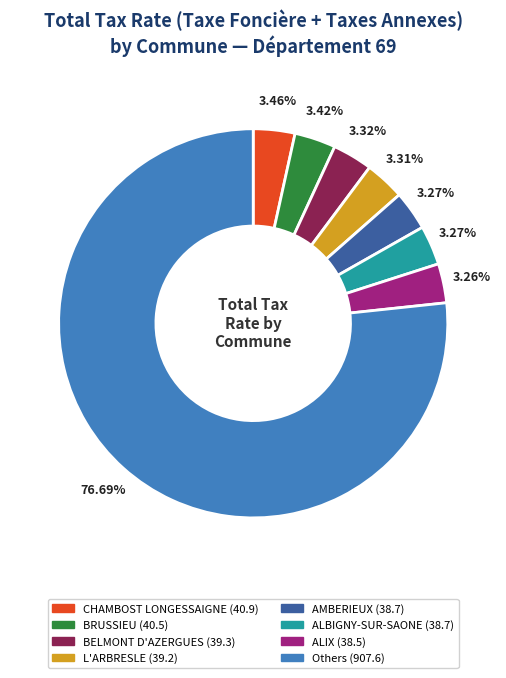

To the nearest percent, what is the difference between the largest and smallest slice percentages?

73%